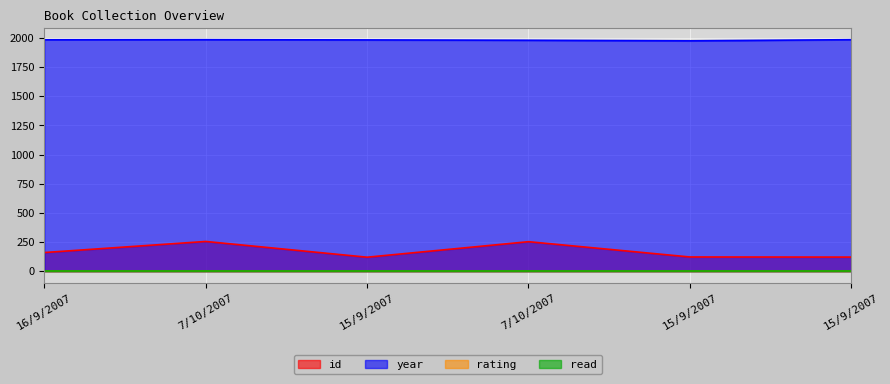

What is the sum of all year values?

11886